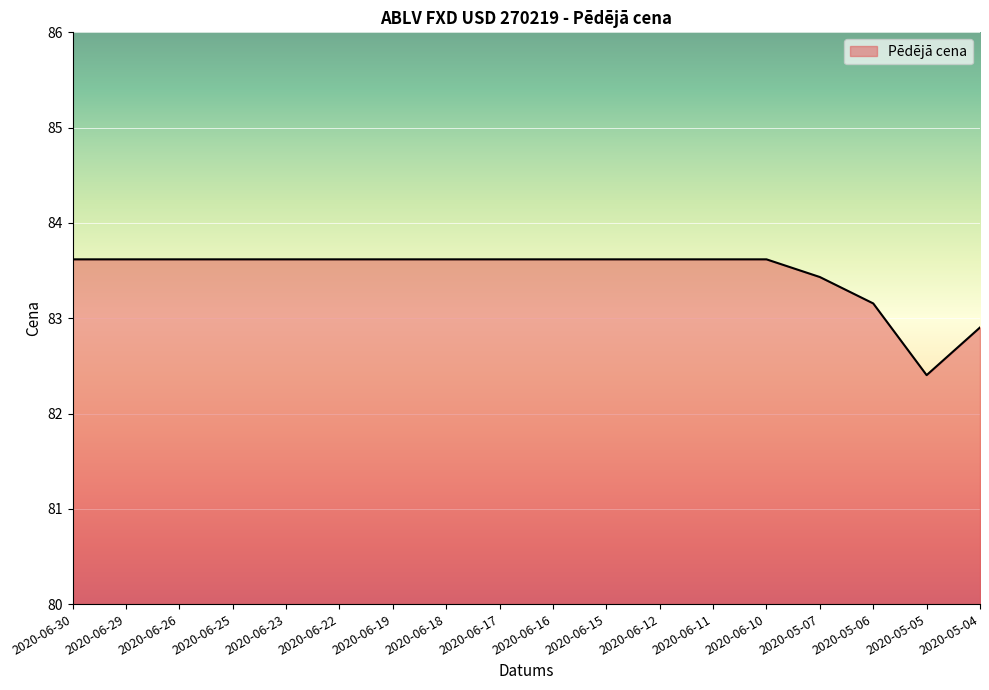

Reading left to right, extract all data points from this chart.

83.6	83.6	83.6	83.6	83.6	83.6	83.6	83.6	83.6	83.6	83.6	83.6	83.6	83.6	83.4	83.2	82.4	82.9